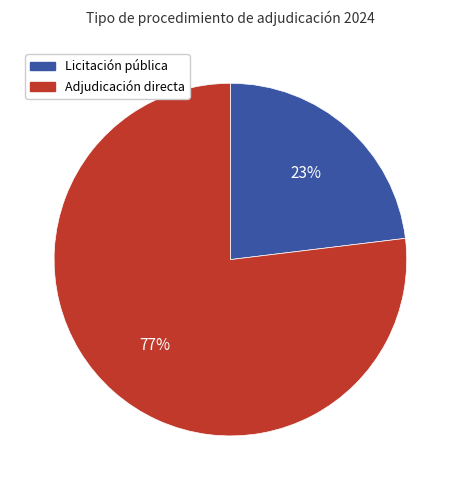

What percentage is the Adjudicación directa slice, to the nearest percent?

77%